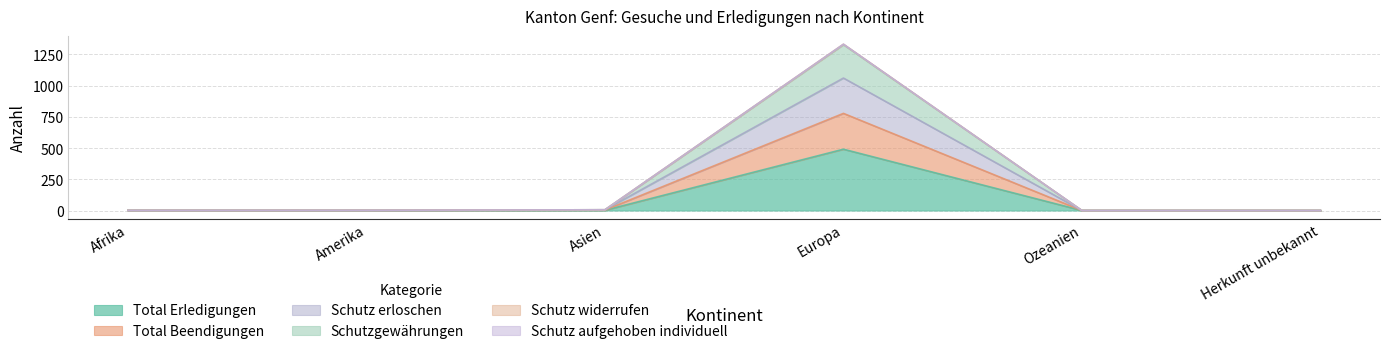

True or false: Schutzgewährungen and Schutz erloschen intersect in this chart.

False